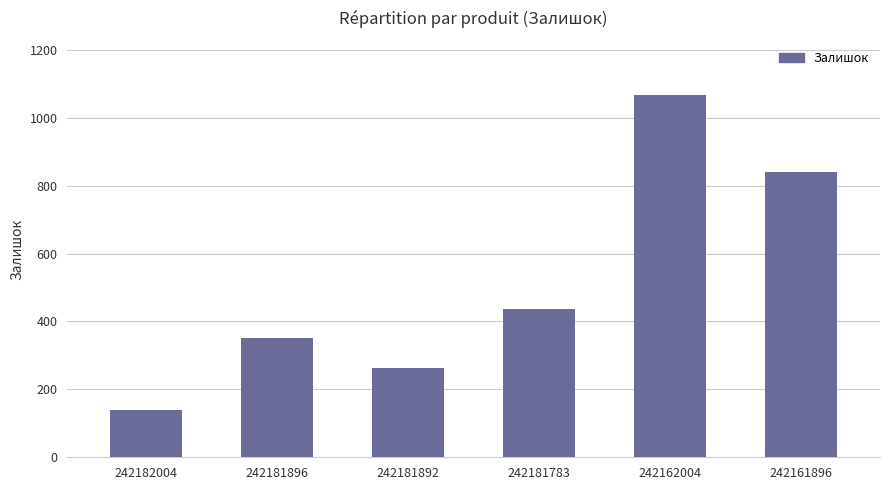

Approximately how many times larger is the value at 242161896 compared to 242162004?

0.8